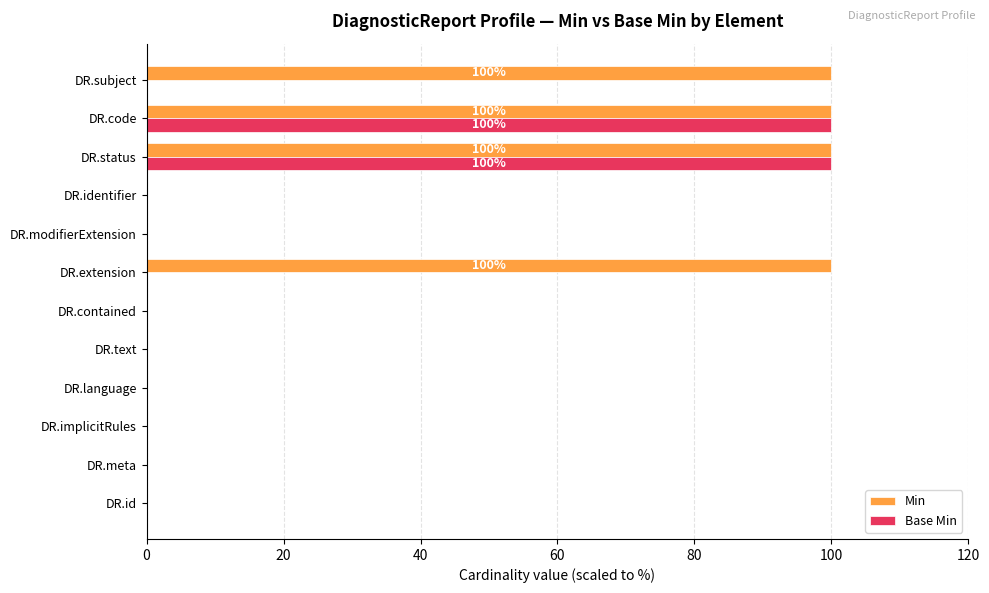

What is the sum of all Base Min values?

200